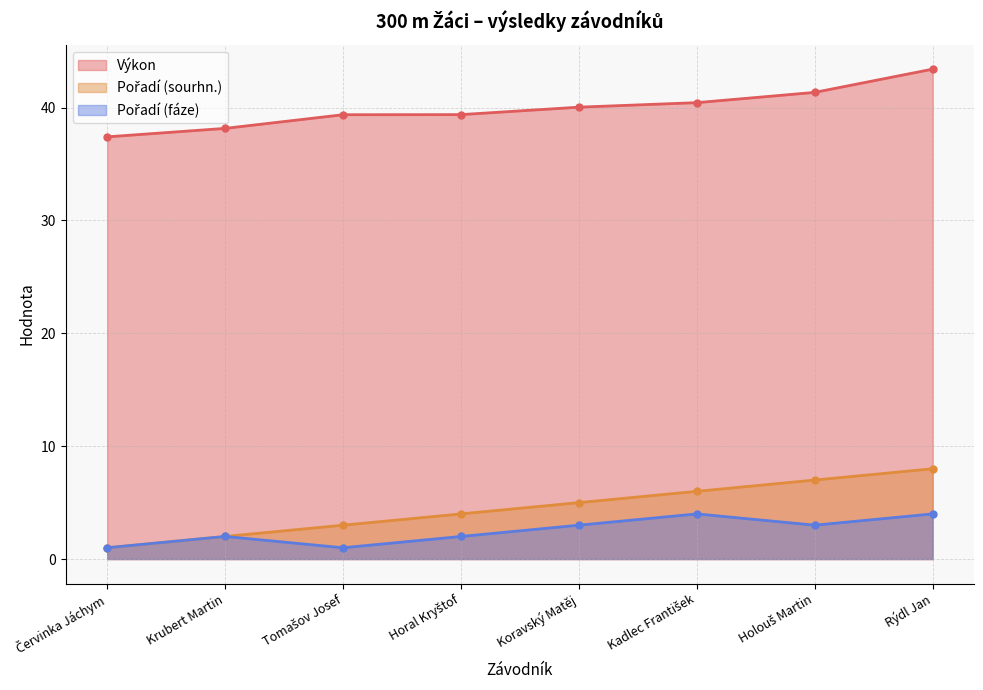

True or false: Pořadí (sourhn.) and Pořadí (fáze) cross at least once.

False